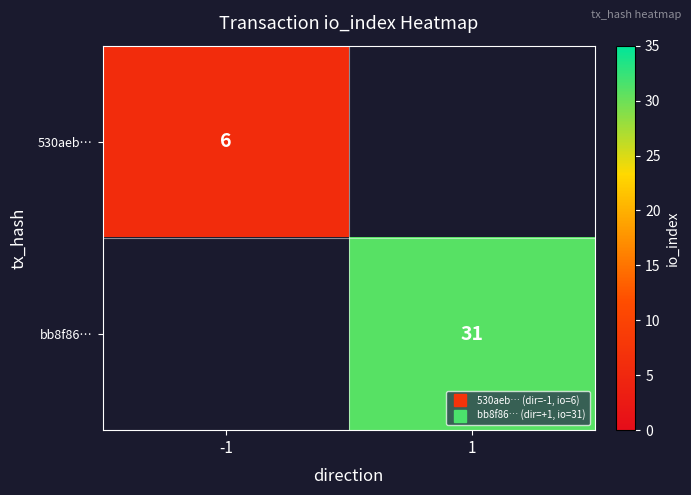

True or false: bb8f86… has a value of 49.5 at 1.

False